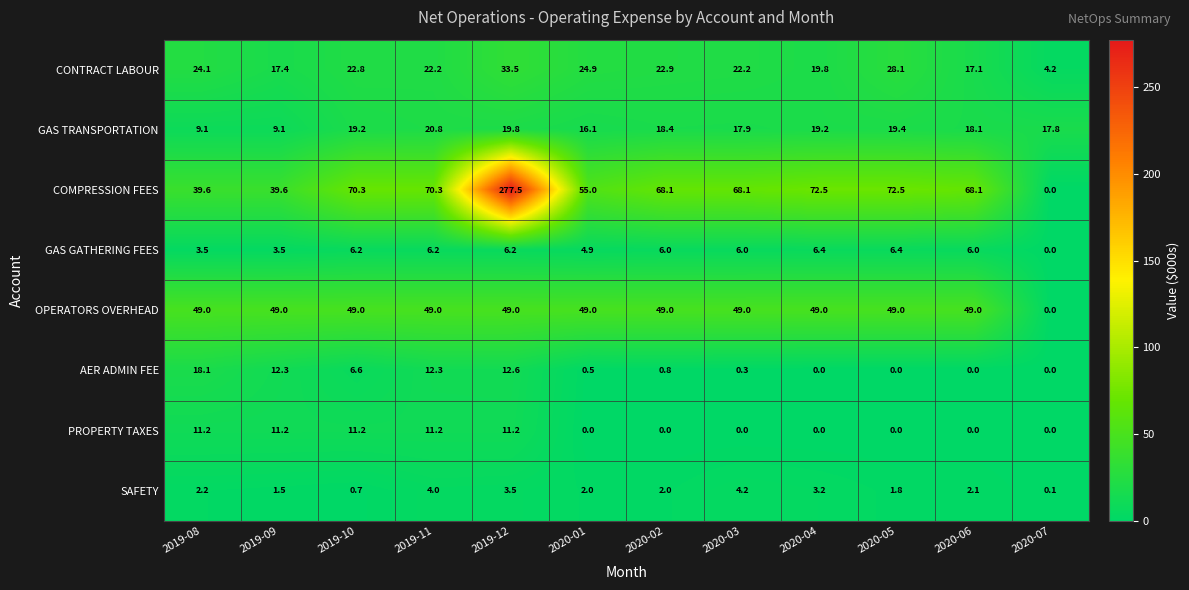

Count the number of categories in the chart.

12